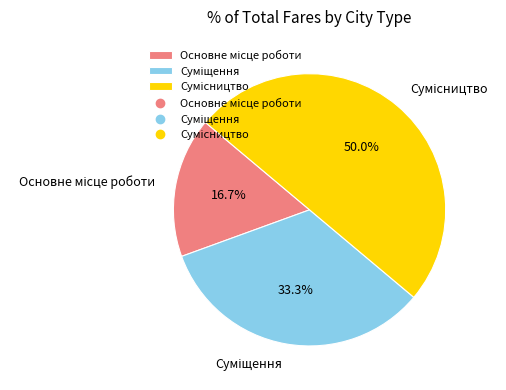

To the nearest percent, what is the difference between the Сумісництво and Основне місце роботи slice percentages?

33%